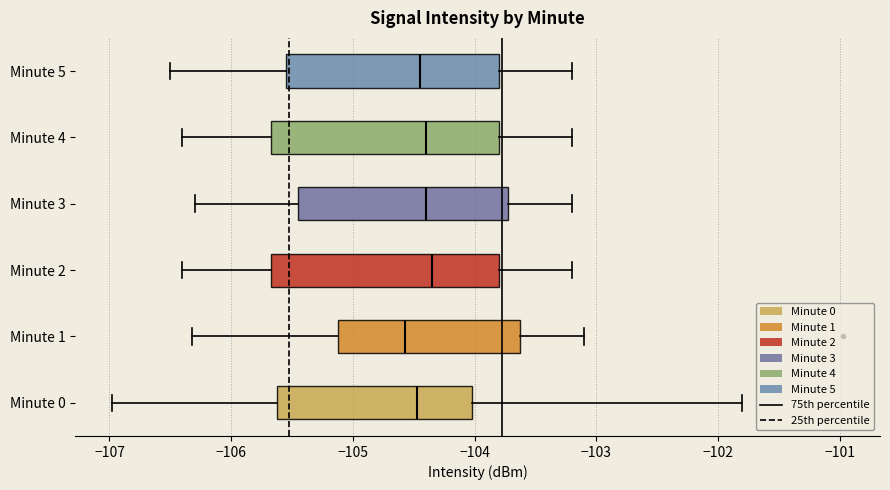

Reading bottom to top, transcribe this box plot: for each box, give where its median line is, the range the box spans, and where its two whiskers end, as read against the x-axis. The values are not printed on the chart, so give them approximately, as read against the axis.

Minute 0: median -104.5, box -105.6 to -104.0, whiskers -107.0 to -101.8
Minute 1: median -104.6, box -105.1 to -103.6, whiskers -106.3 to -103.1
Minute 2: median -104.3, box -105.7 to -103.8, whiskers -106.4 to -103.2
Minute 3: median -104.4, box -105.4 to -103.7, whiskers -106.3 to -103.2
Minute 4: median -104.4, box -105.7 to -103.8, whiskers -106.4 to -103.2
Minute 5: median -104.4, box -105.5 to -103.8, whiskers -106.5 to -103.2